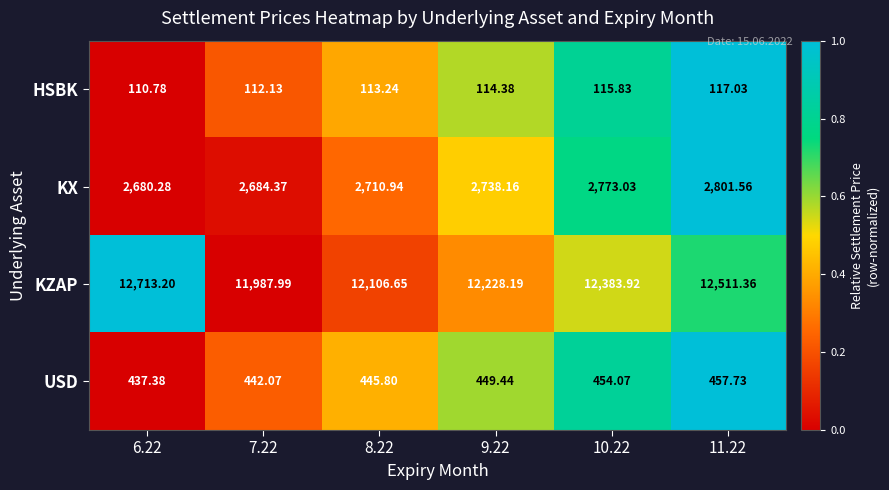

Rank the series at 8.22 from highest to lowest value.

KZAP, KX, USD, HSBK